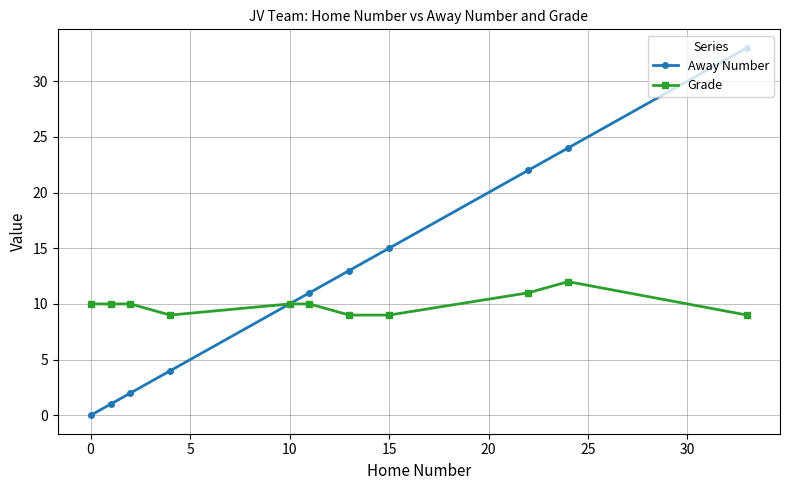

What is the greatest value displayed?

33